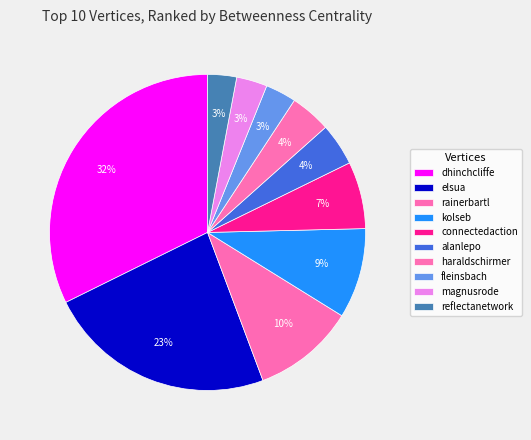

To the nearest percent, what is the difference between the connectedaction and magnusrode slice percentages?

4%